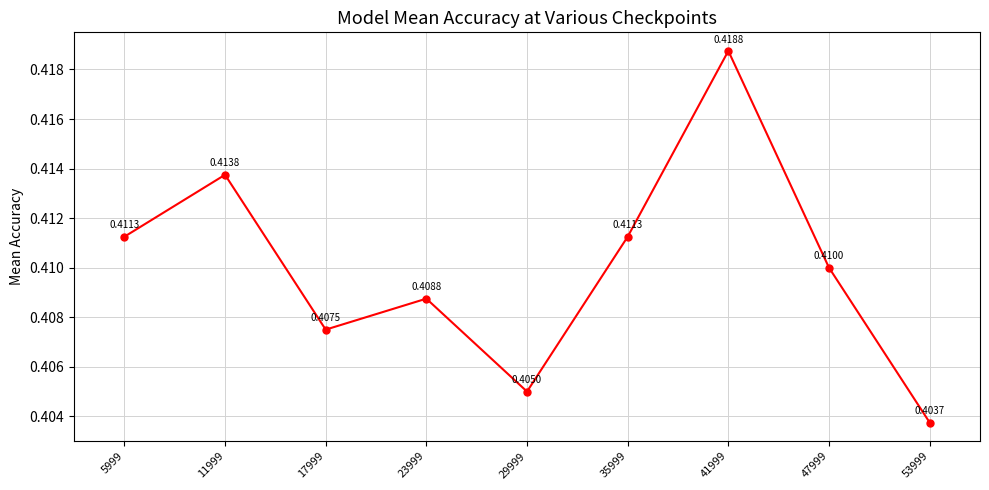

How many values are between 0 and 1?

9